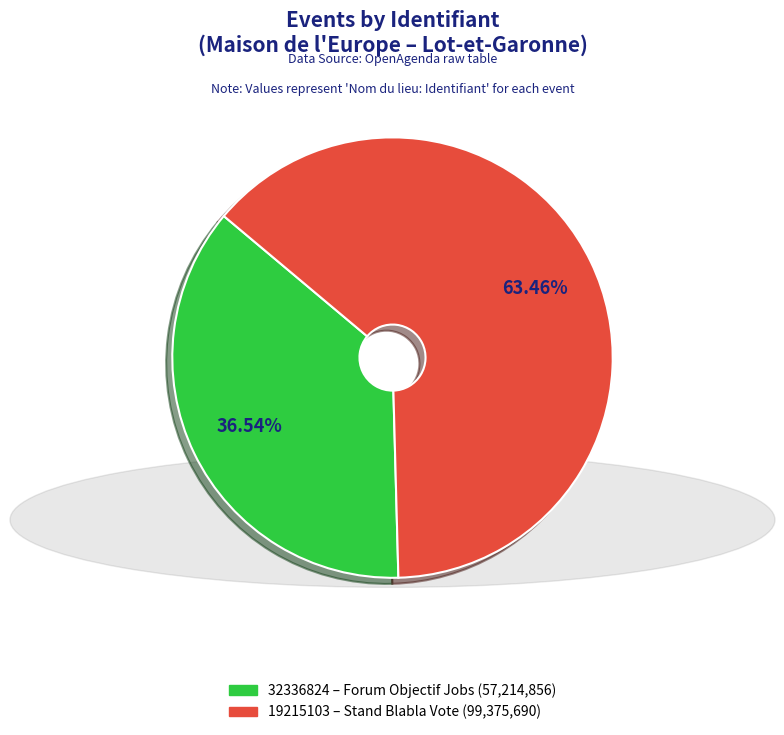

How many slices are in this pie chart?

2